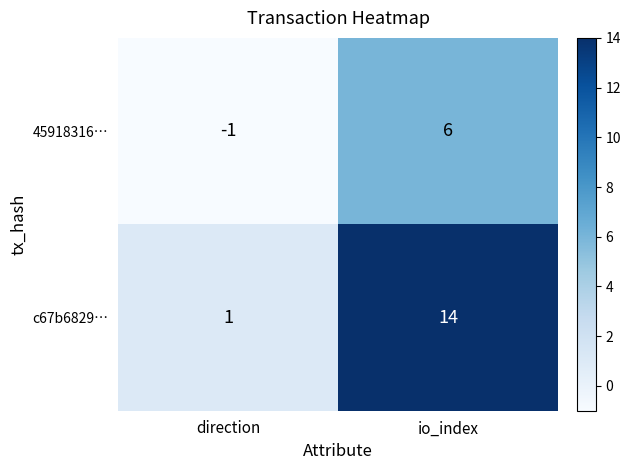

Which series has the widest spread of values?

c67b6829…